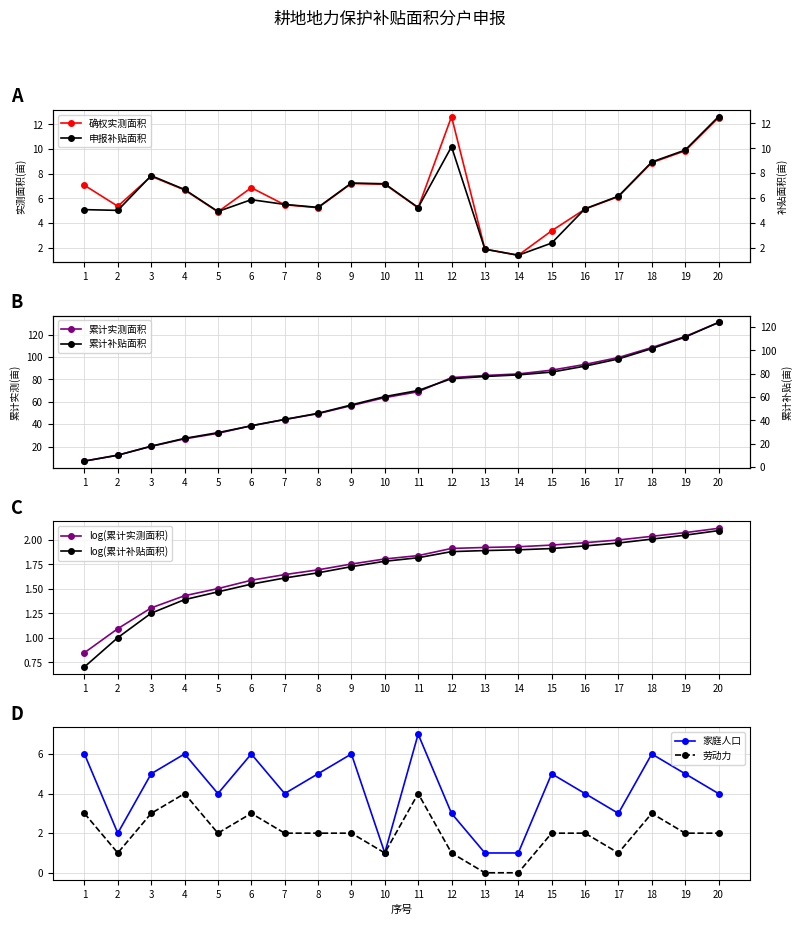

True or false: 家庭人口 has a value of 1 at 2.

False